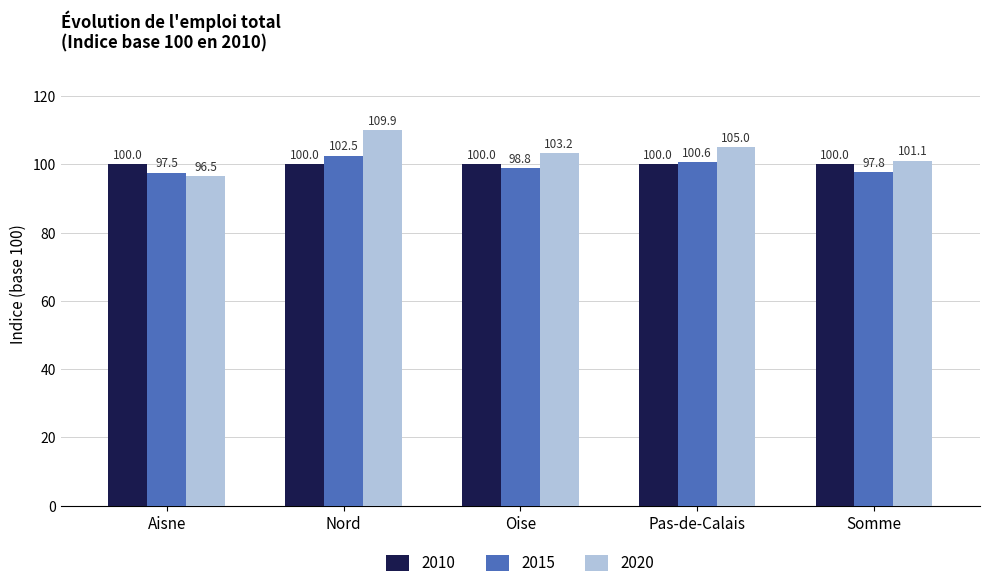

What is the total value across all series at Oise?

302.0